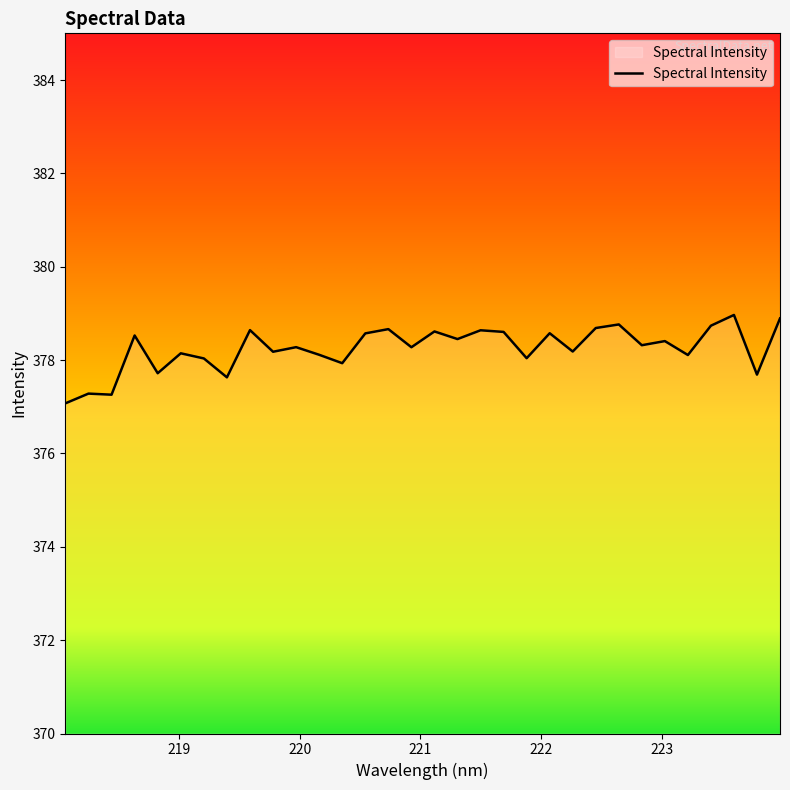

What is the greatest value displayed?

379.0